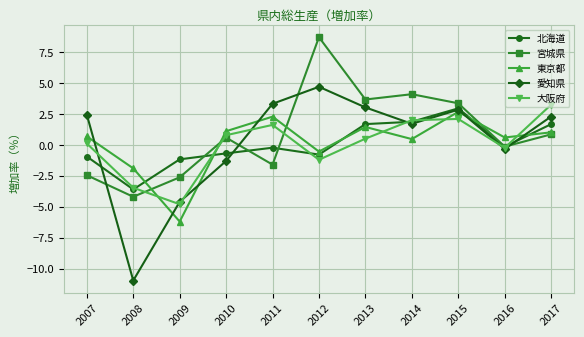

Does the chart display data point markers on the line(s)?

Yes